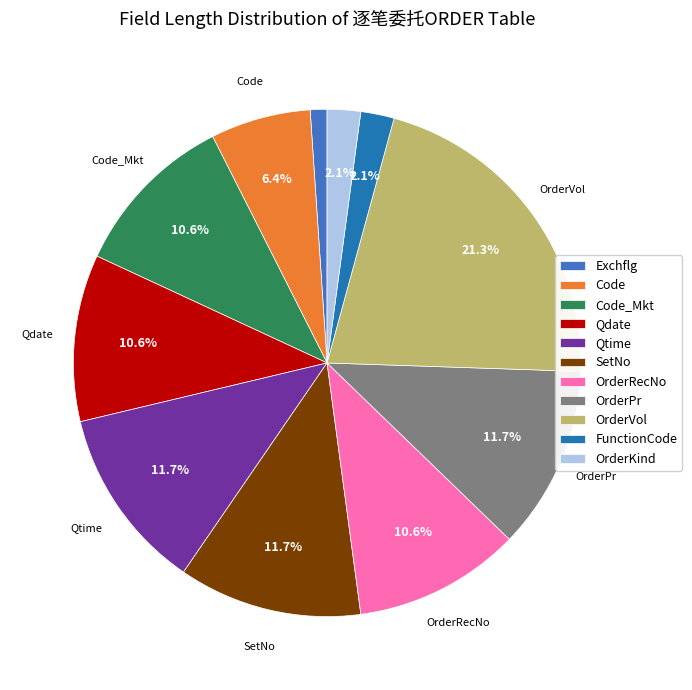

Is there any slice that represents more than half of the pie?

No